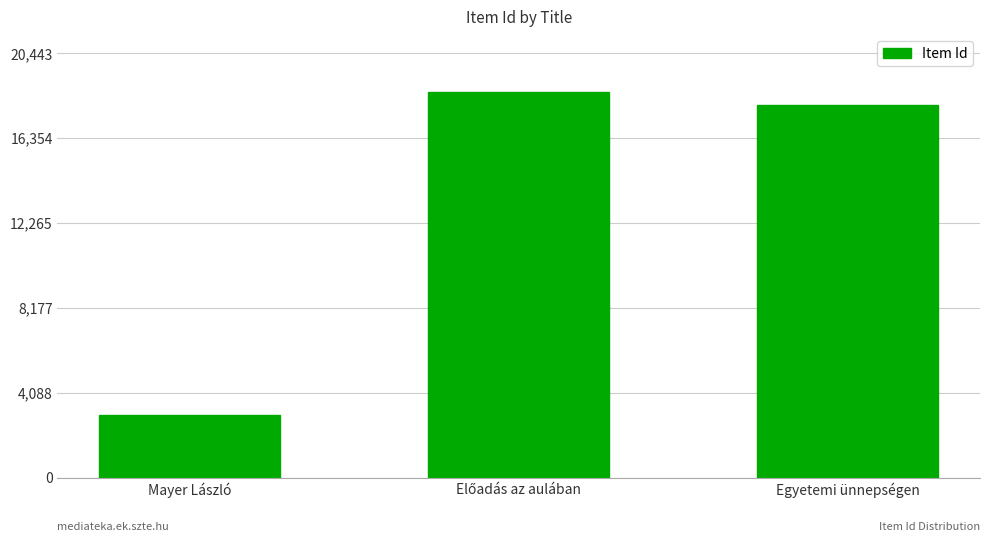

True or false: the data shows 17948 at Egyetemi ünnepségen.

True